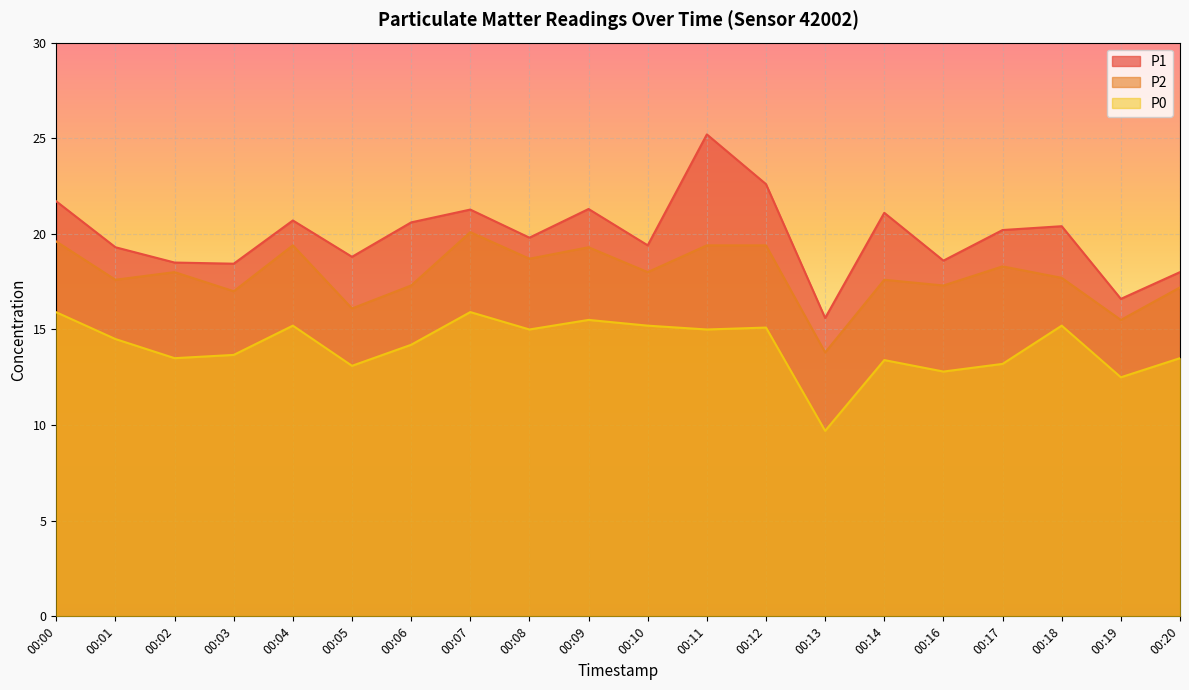

What is the spread (max minus min) of values at 00:14?

7.7